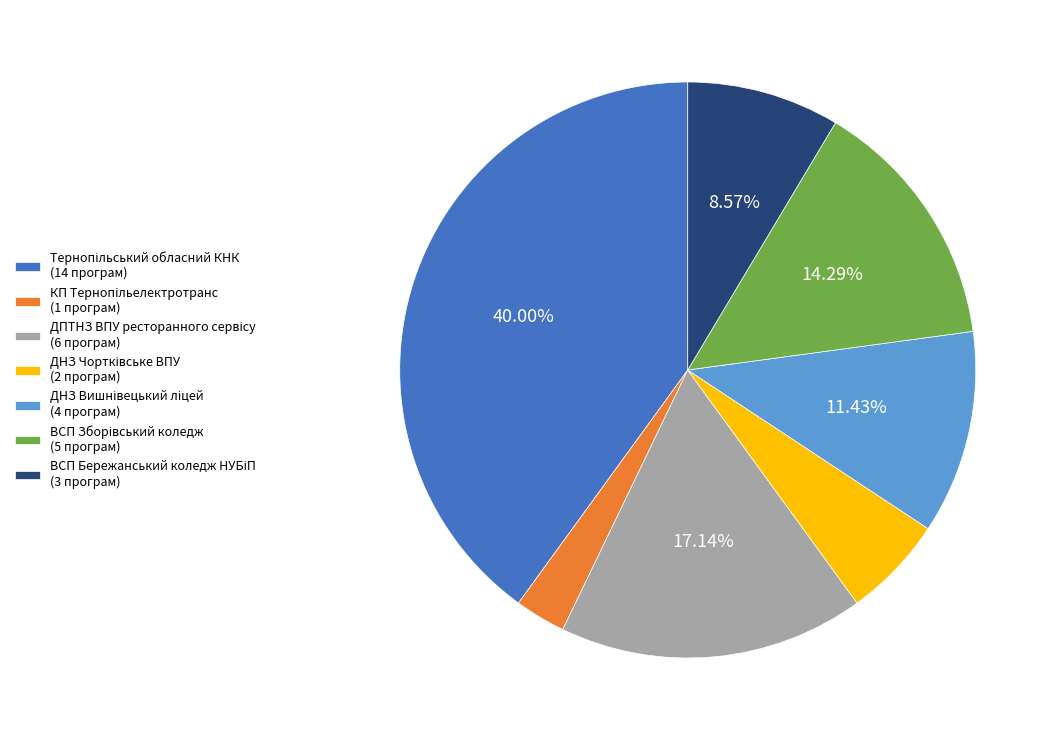

How many segments does this pie chart have?

7